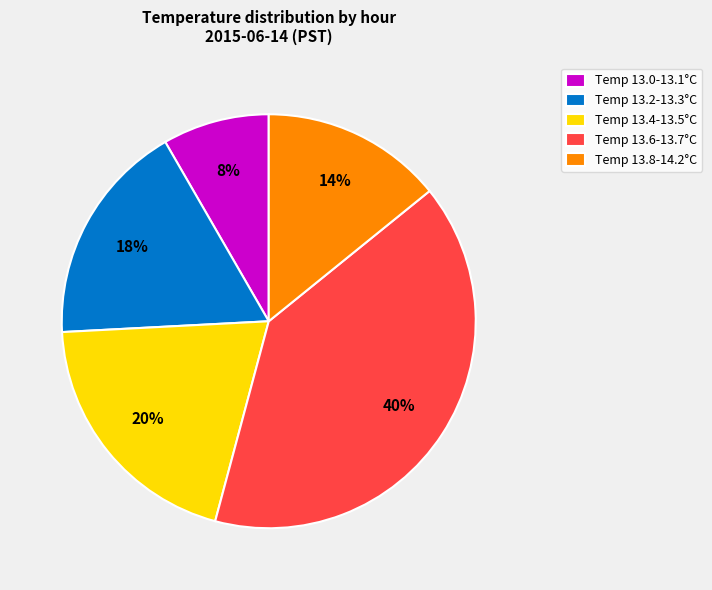

Rank the categories by value from highest to lowest.

Temp 13.6-13.7°C, Temp 13.4-13.5°C, Temp 13.2-13.3°C, Temp 13.8-14.2°C, Temp 13.0-13.1°C